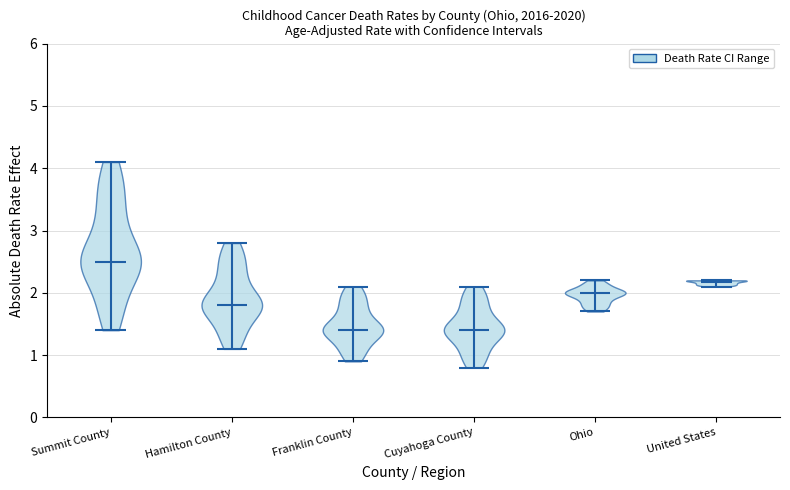

Reading left to right, read every violin against the y-axis: where its median line is, and the lowest and highest points it reaches. The values are not printed on the chart, so give them approximately, as read against the axis.

Summit County: median line 2.5, lowest point 1.4, highest point 4.1
Hamilton County: median line 1.8, lowest point 1.1, highest point 2.8
Franklin County: median line 1.4, lowest point 0.9, highest point 2.1
Cuyahoga County: median line 1.4, lowest point 0.8, highest point 2.1
Ohio: median line 2.0, lowest point 1.7, highest point 2.2
United States: median line 2.2, lowest point 2.1, highest point 2.2